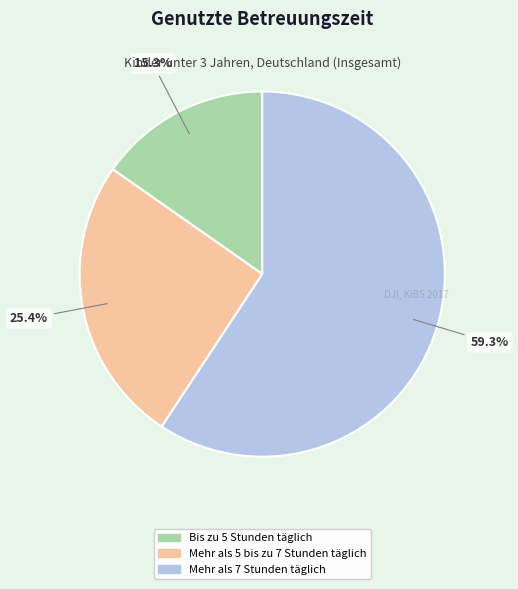

To the nearest percent, what portion does Bis zu 5 Stunden täglich represent?

15%